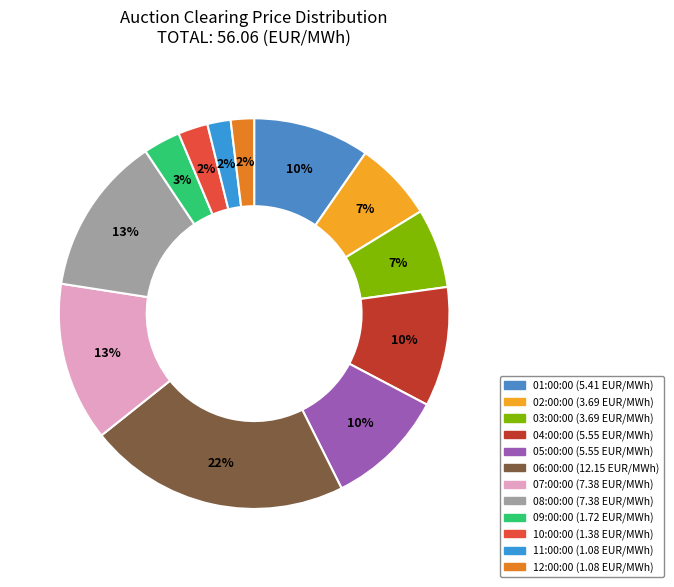

Do 11:00:00 and 06:00:00 together represent more than half of the pie?

No